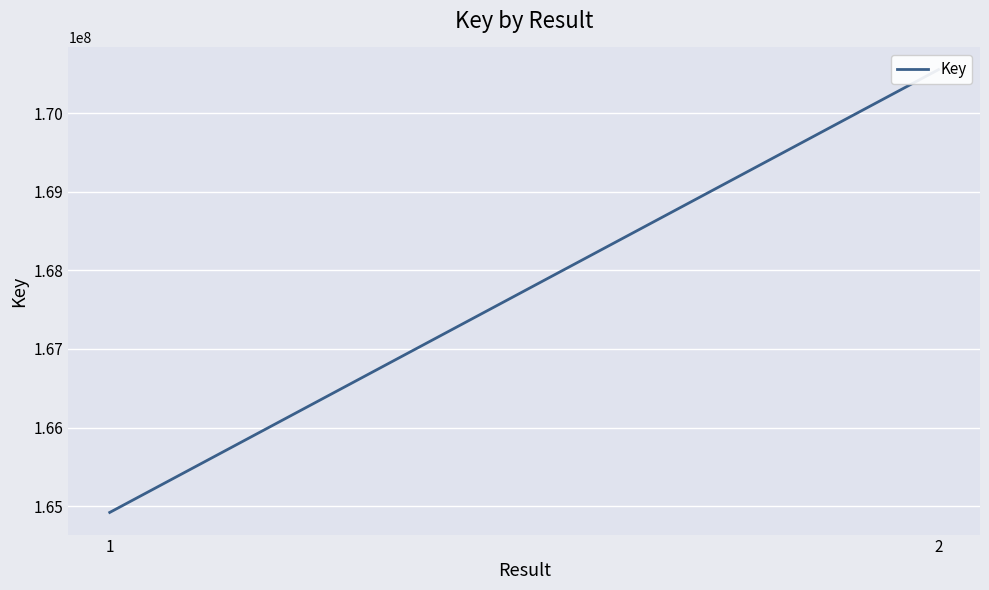

At which label is the value closest to 167737614?

1